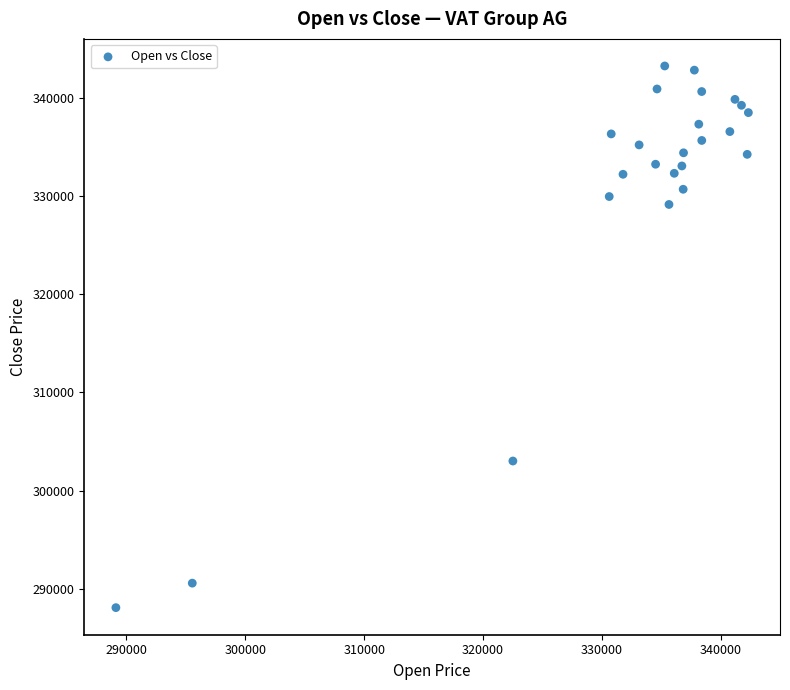

What Y value in the scatter plot is closest to 315668?

303015